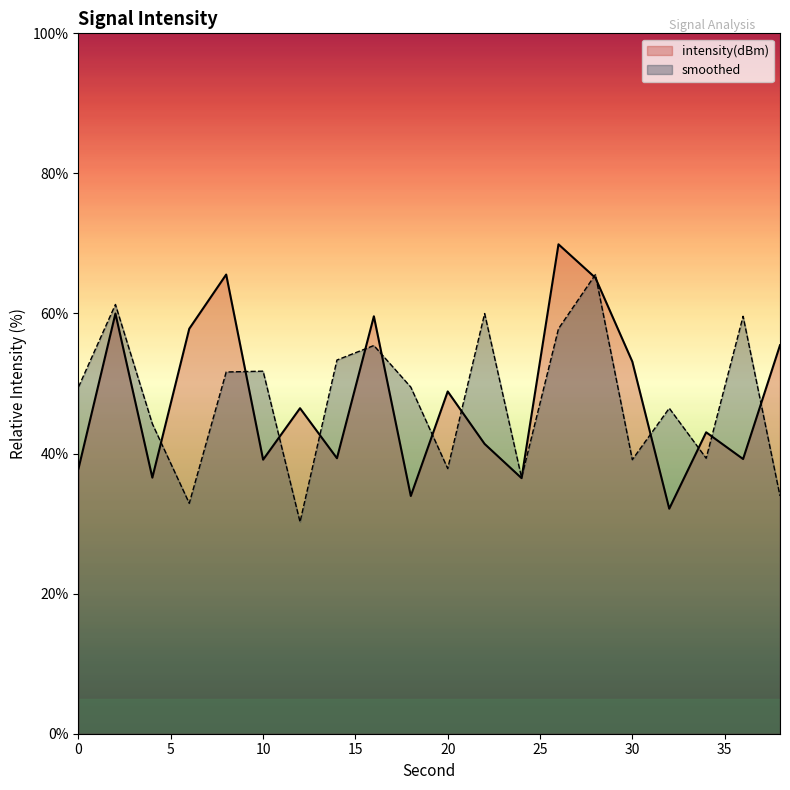

Between 14 and 18, which series saw the biggest shift?

intensity(dBm)